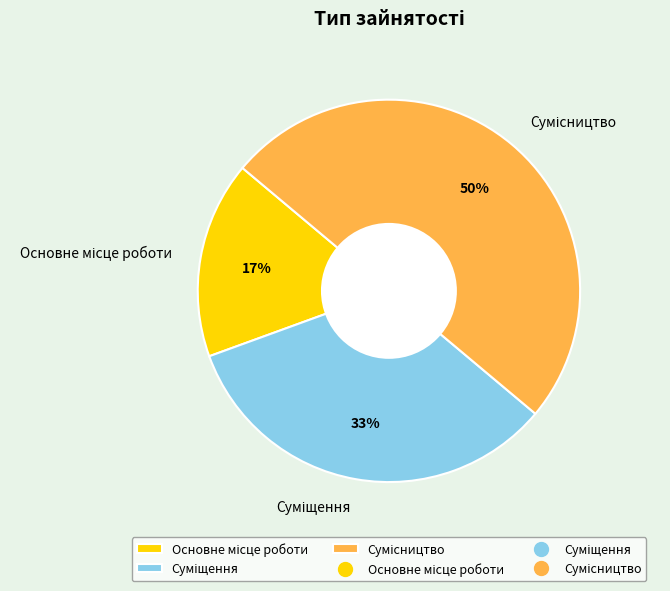

To the nearest percent, what is the difference between the largest and smallest slice percentages?

33%